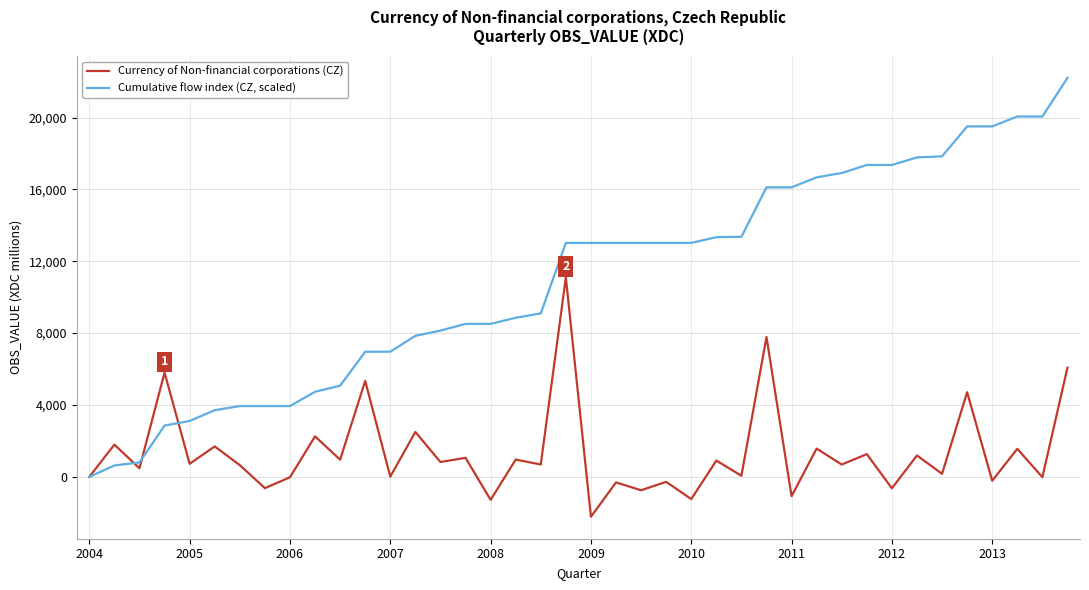

Count the number of data series in this chart.

2